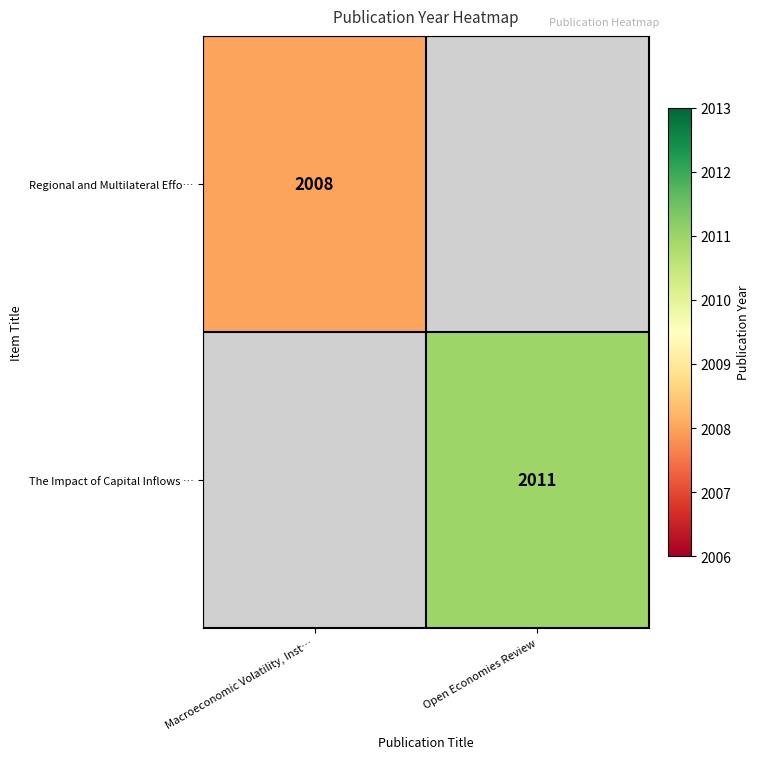

The value of The Impact of Capital Inflows … at Open Economies Review is 2011. True or false?

True